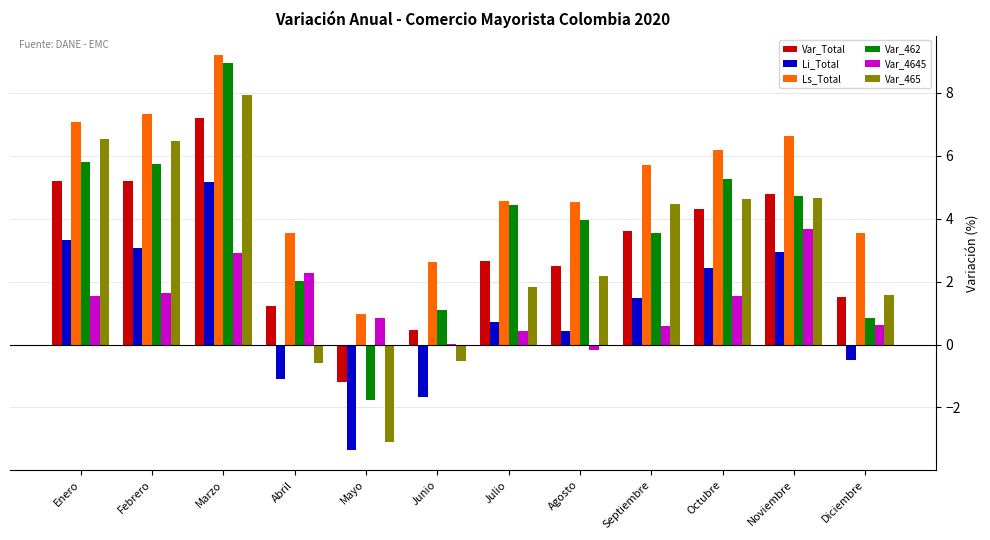

True or false: Var_462 has a value of 5.8 at Enero.

True